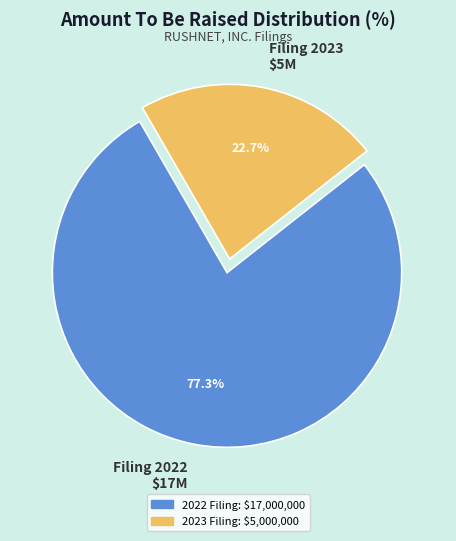

How many segments does this pie chart have?

2